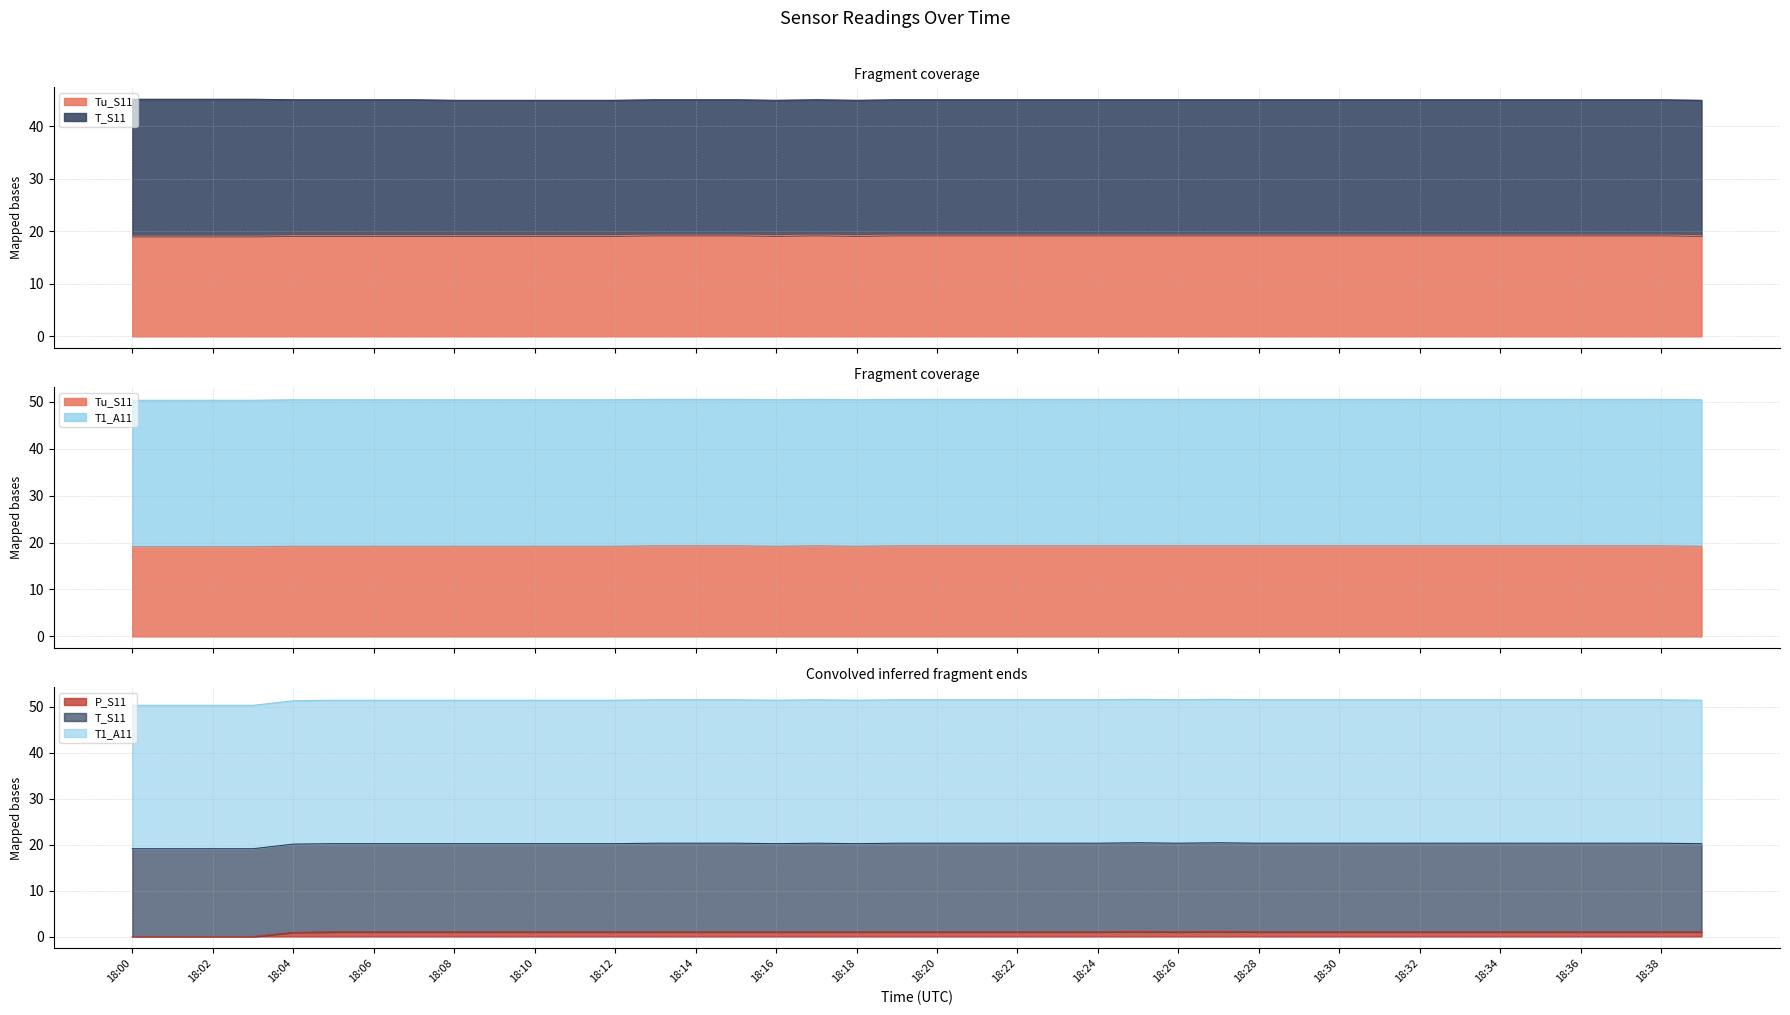

What value does the P_S11 series have at 18:30?

1.0